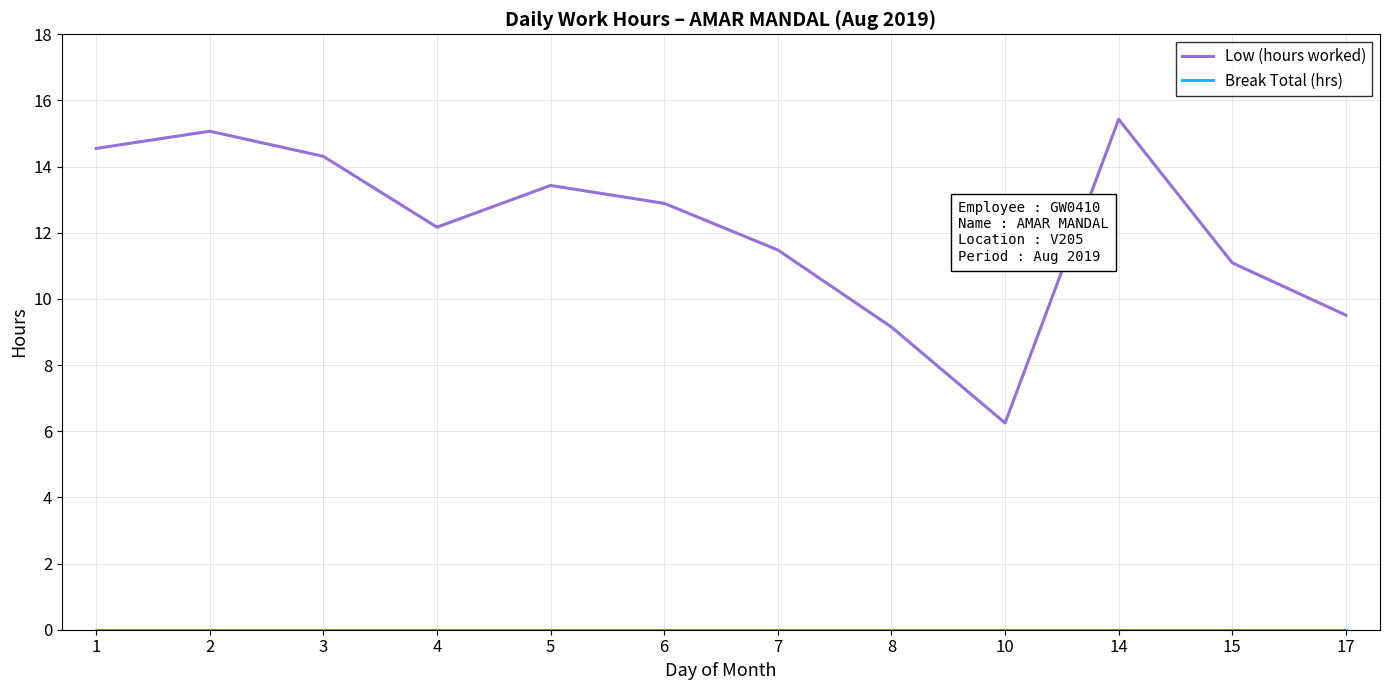

What is the maximum value for Low (hours worked)?

15.4